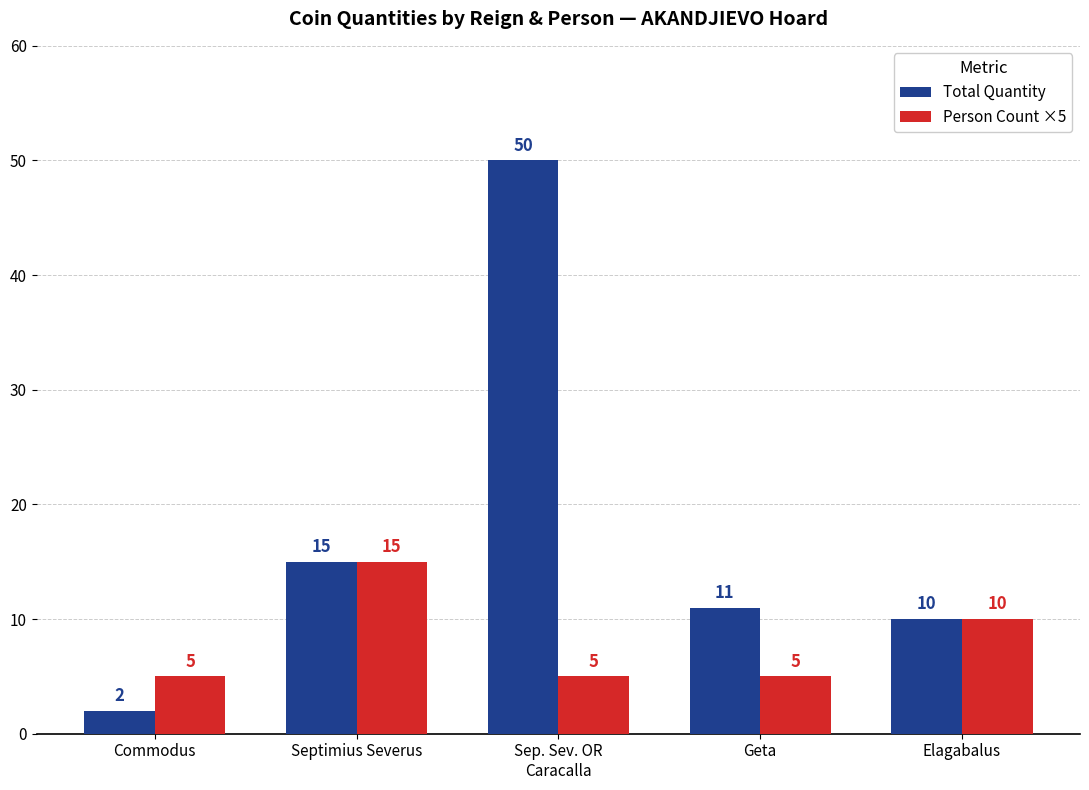

List the labels in order of Total Quantity value, smallest first.

Commodus, Elagabalus, Geta, Septimius Severus, Sep. Sev. OR
Caracalla